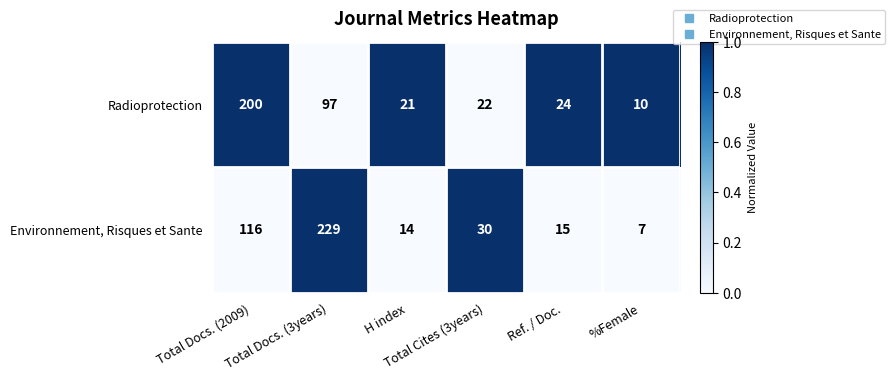

Which series has the largest total across all categories?

Environnement, Risques et Sante